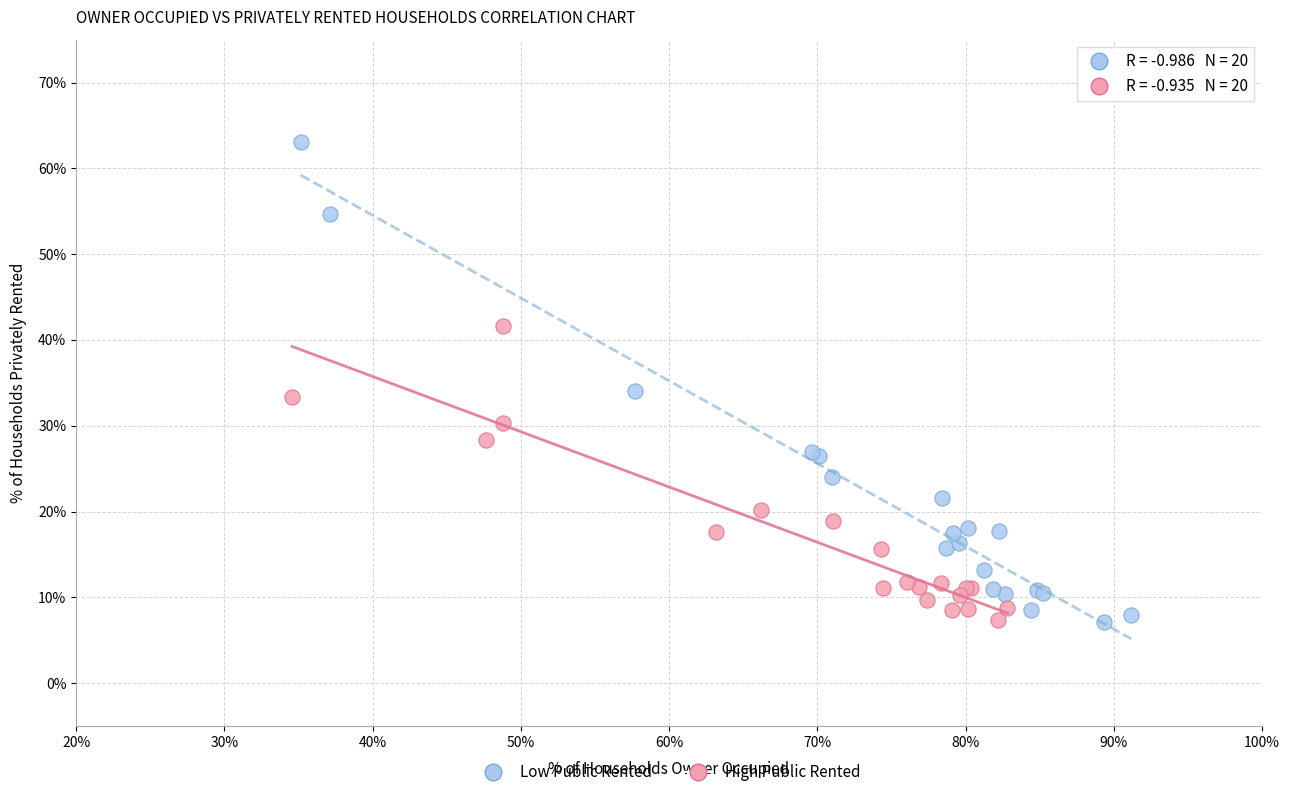

Which series reaches the maximum Y coordinate?

Low Public Rented